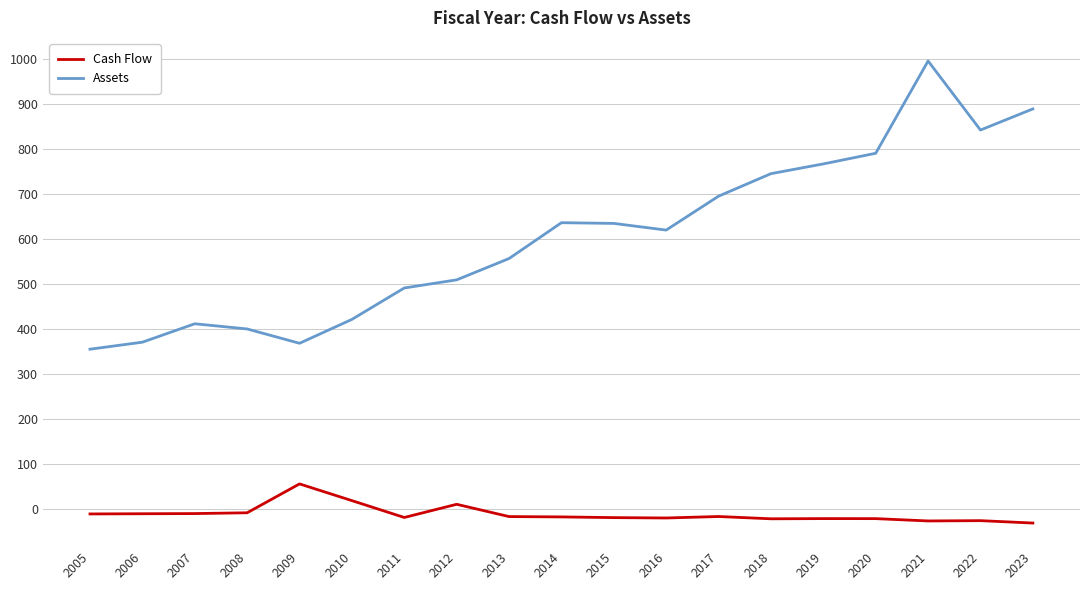

How many negative values does the Cash Flow series have?

16